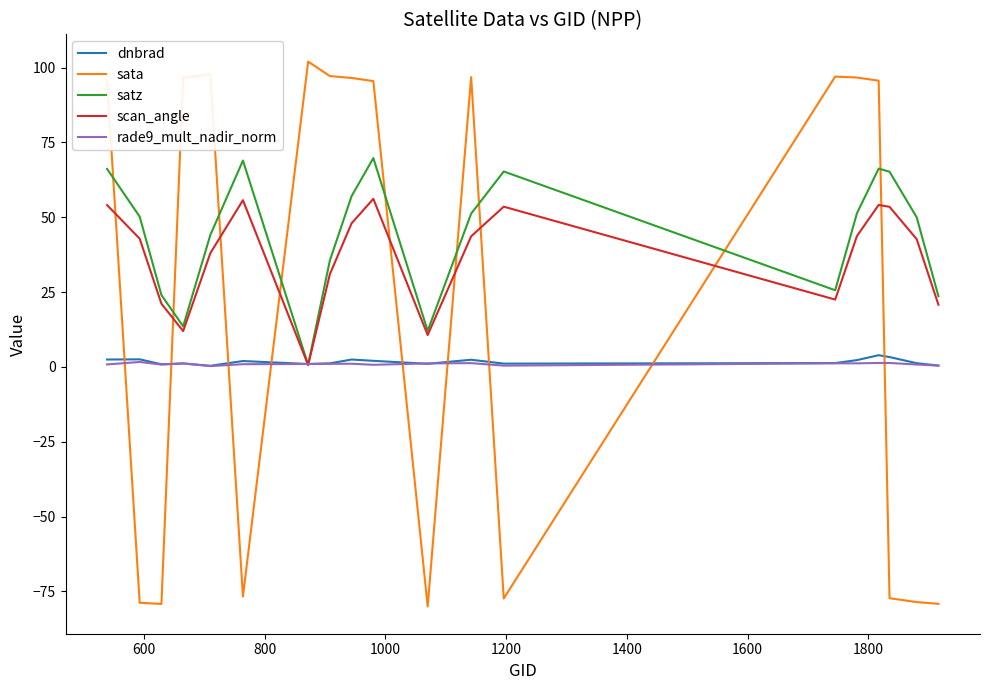

After their last crossing, which series has the higher values: sata or rade9_mult_nadir_norm?

rade9_mult_nadir_norm